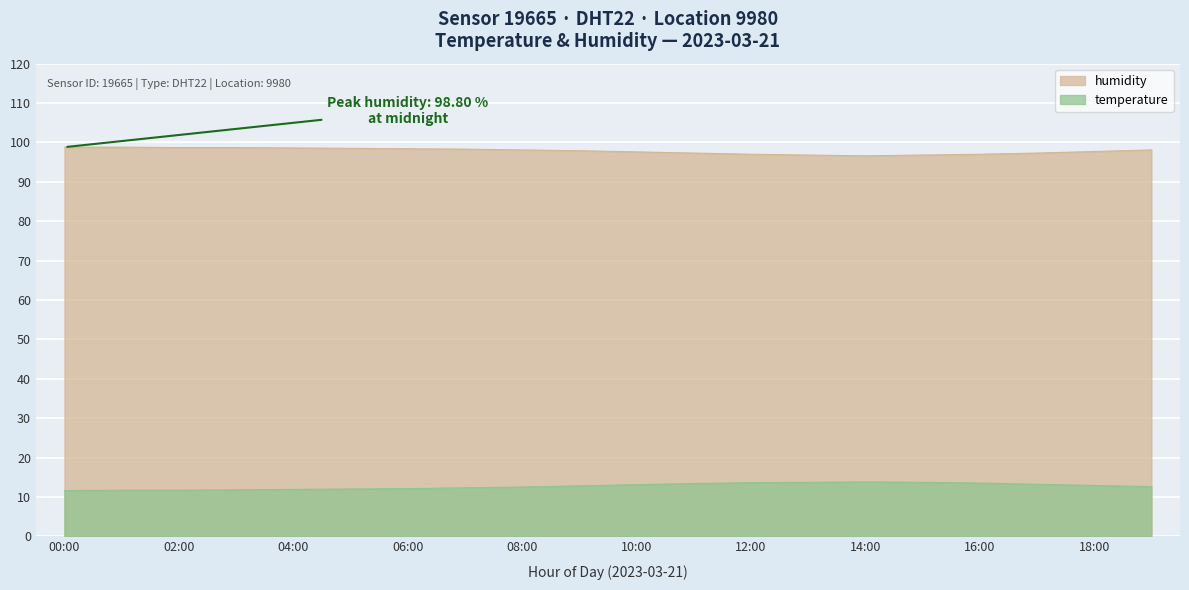

Which series has the largest total across all categories?

humidity